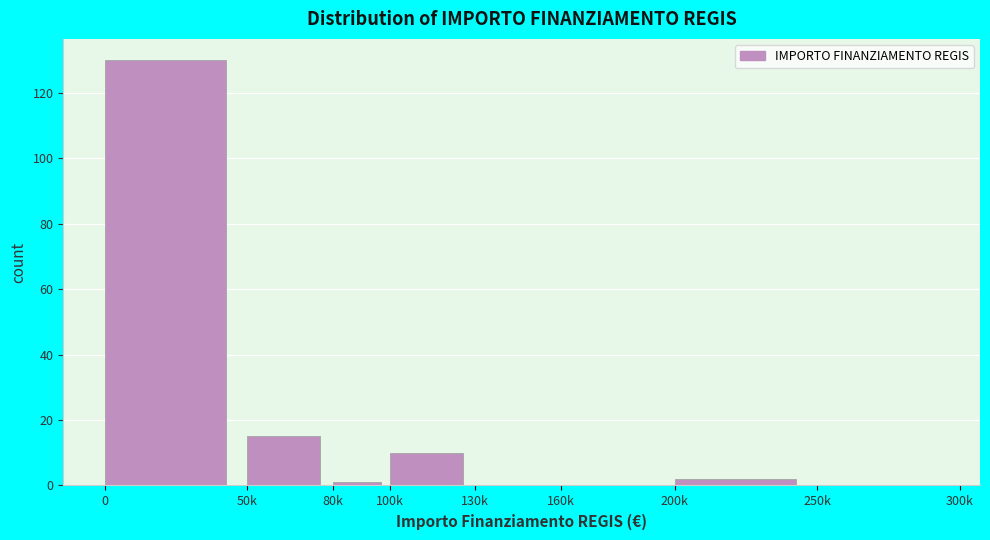

Reading left to right, list all the values displayed in this chart.

0=130	50k=15	80k=1	100k=10	130k=0	160k=0	200k=2	250k=0